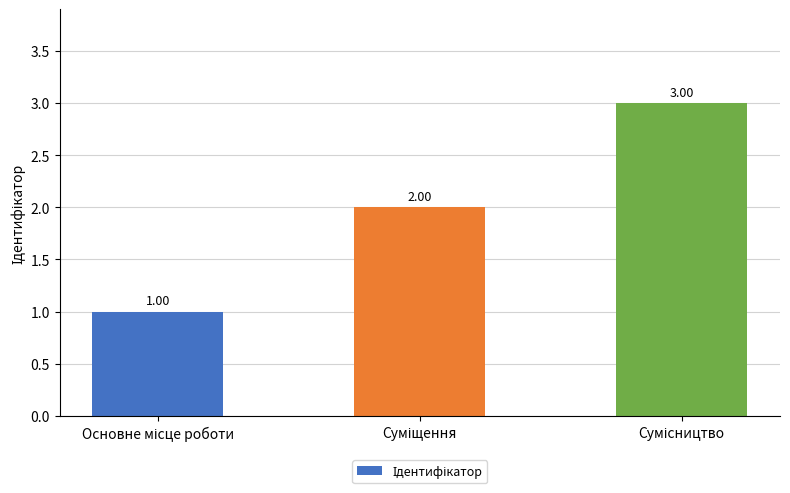

How many series are shown in this chart?

1